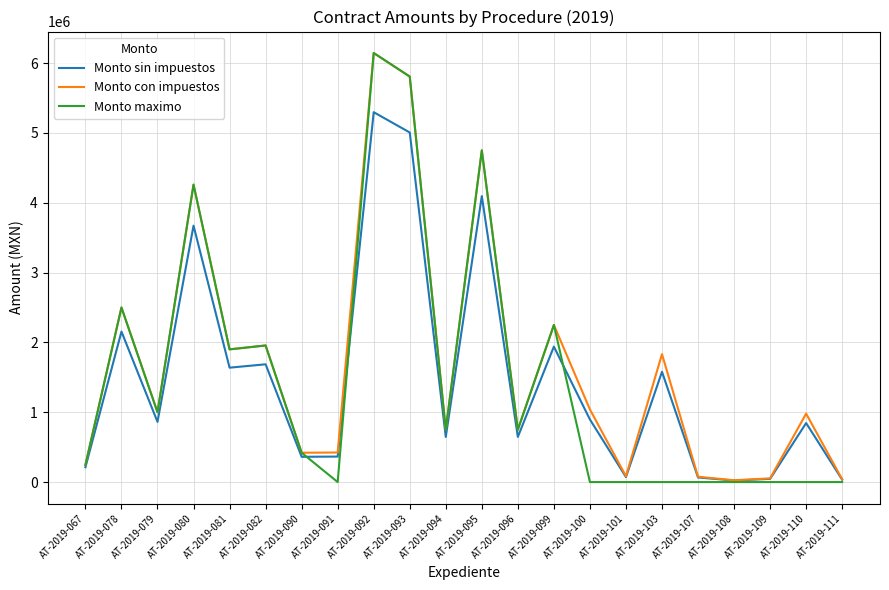

What is the difference between the highest and lowest values at AT-2019-103?

1832139.4